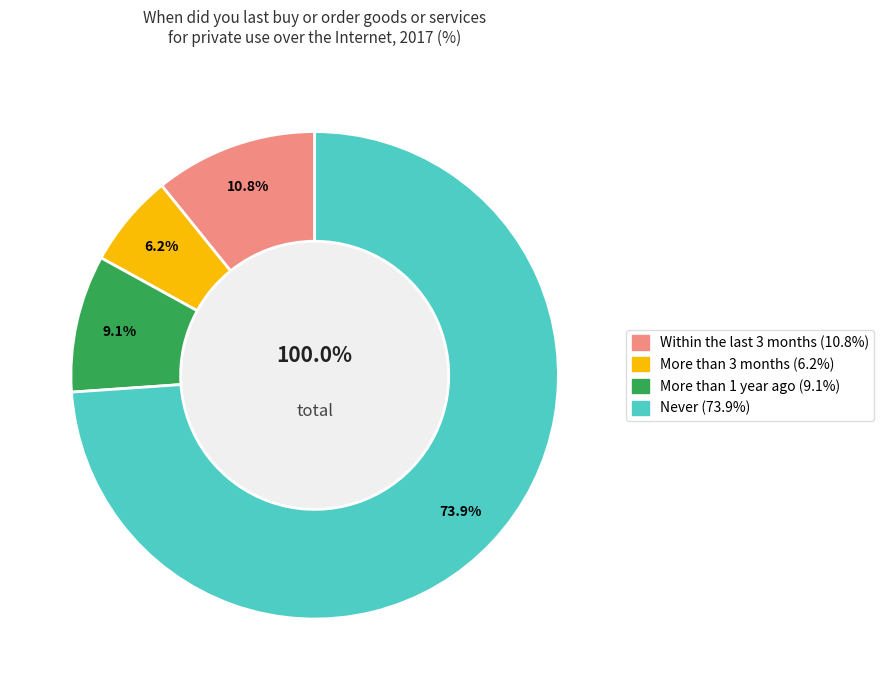

What percentage is the More than 3 months slice, to the nearest percent?

6%